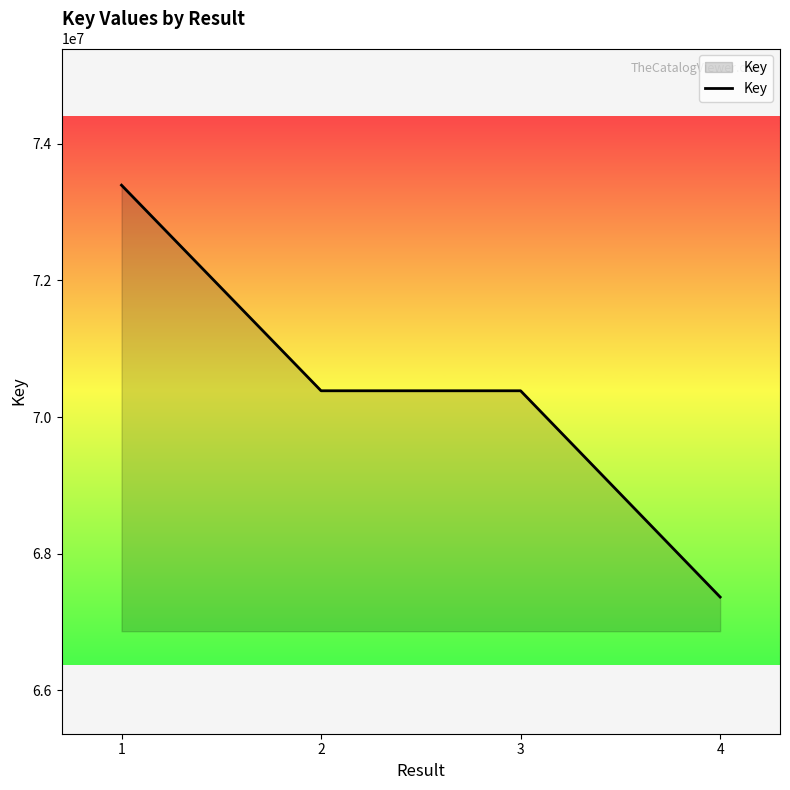

What is the difference between the maximum and second lowest values?

3008529